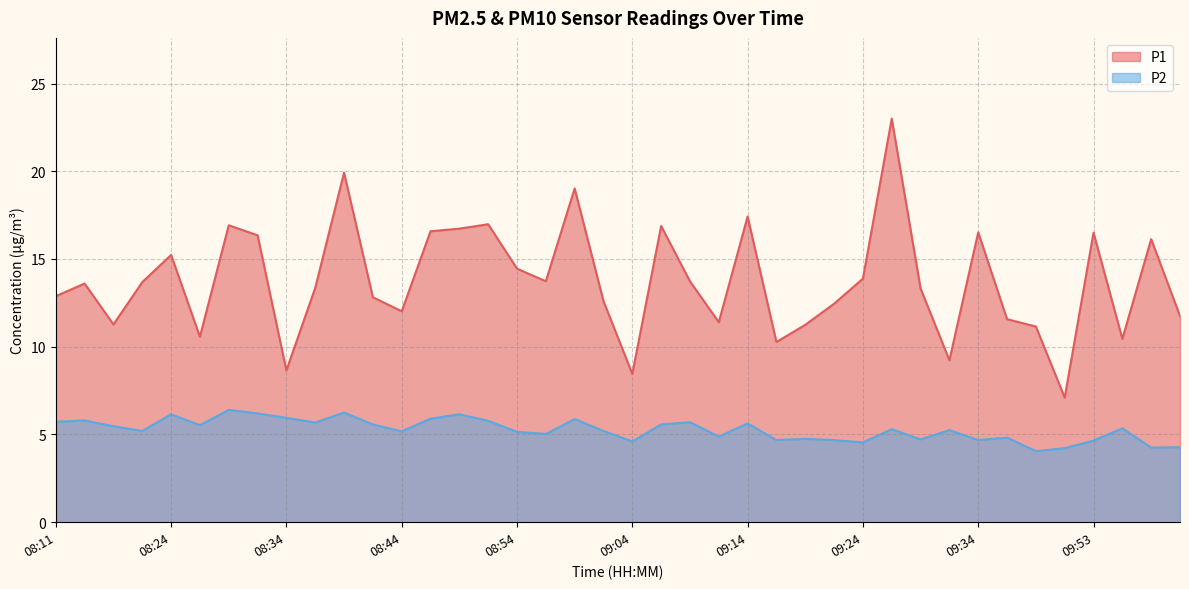

The P2 series shows 4.7 at 09:53. True or false?

True